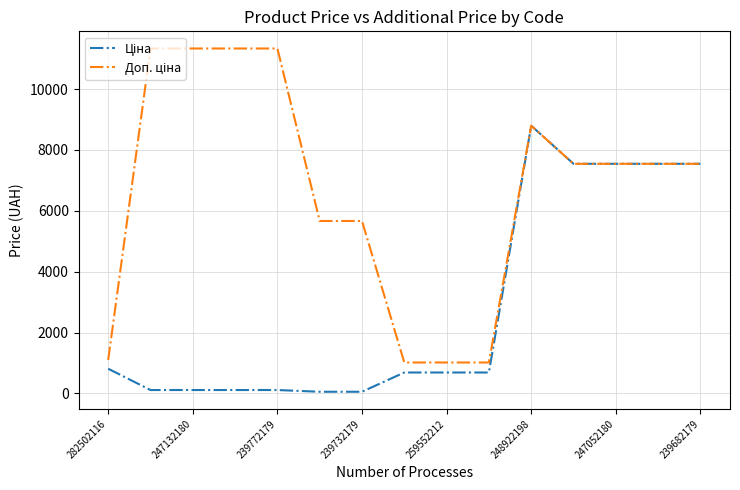

What is the maximum value shown in the chart?

11334.0